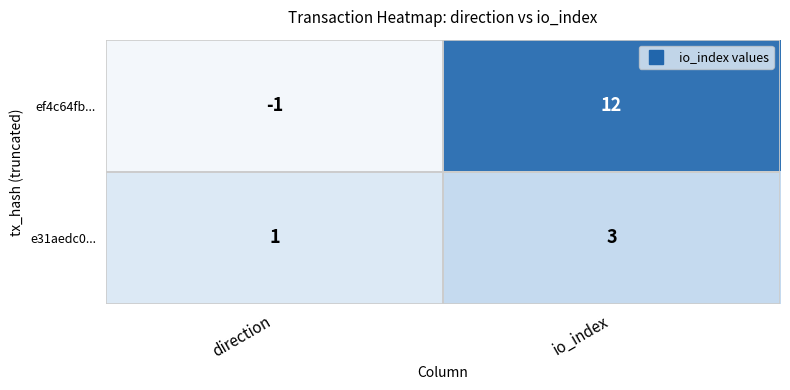

What is the average value of the ef4c64fb... series?

6